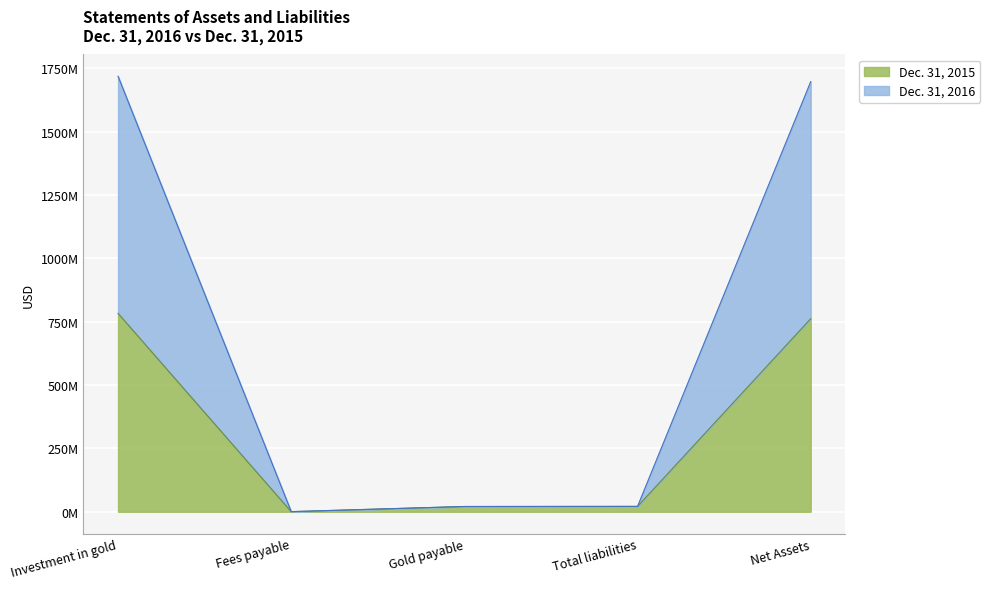

What is the sum of the Dec. 31, 2015 values at Net Assets and Total liabilities?

782719000